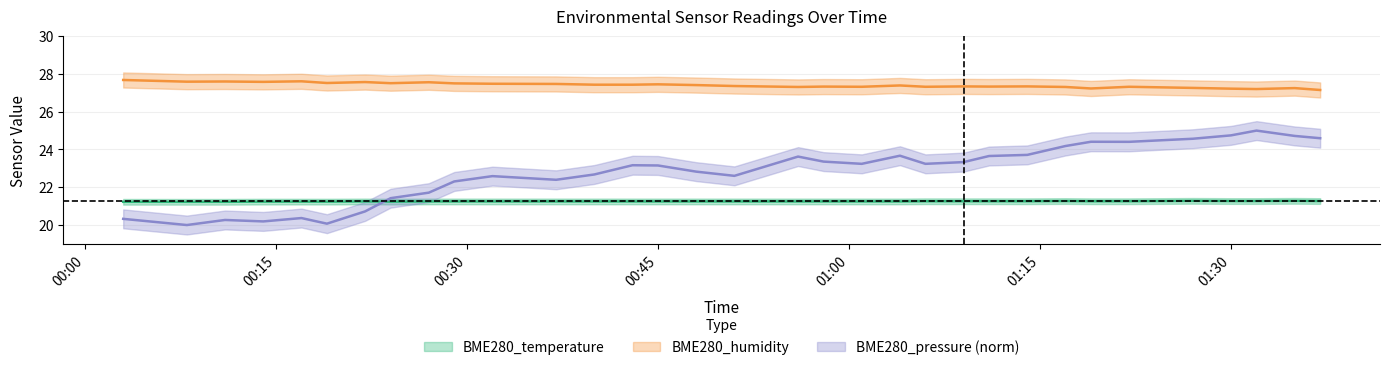

What is the minimum value shown in the chart?

20.0